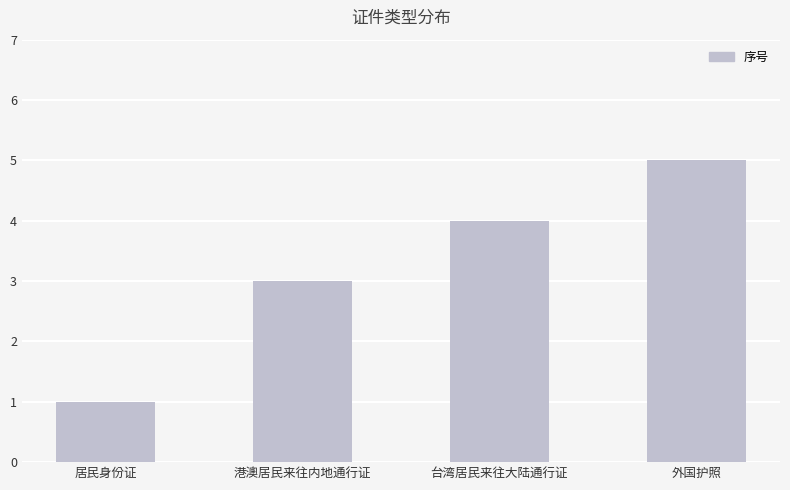

What is the ratio of the value at 港澳居民来往内地通行证 to the value at 居民身份证?

3.0